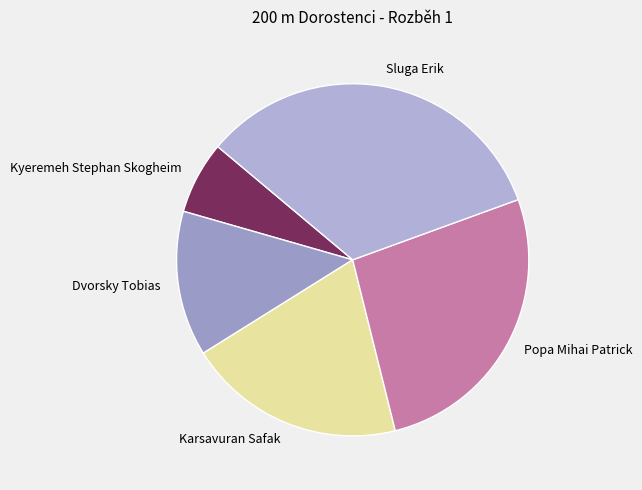

True or false: Popa Mihai Patrick accounts for 27% of the total.

True